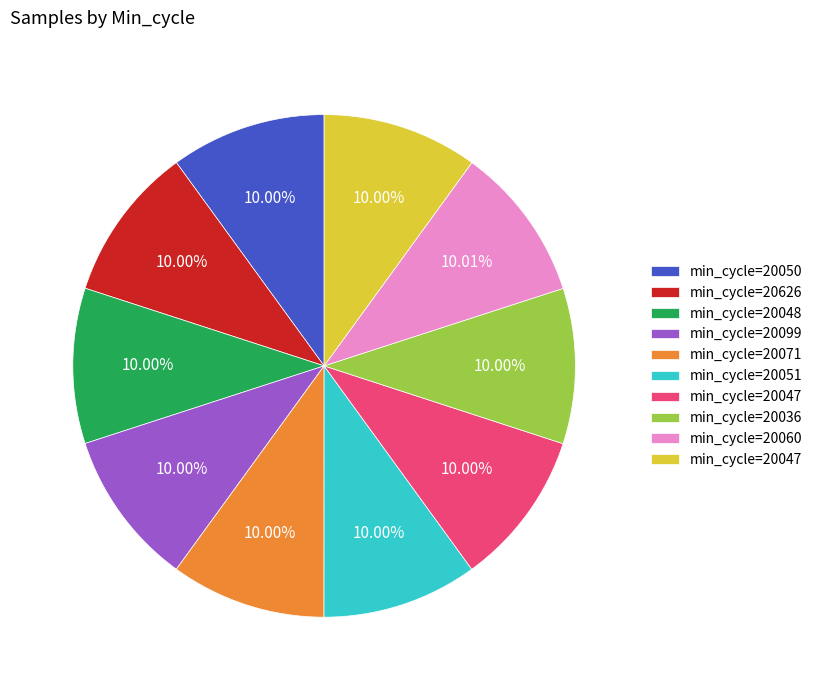

Is there a majority slice in this chart?

No